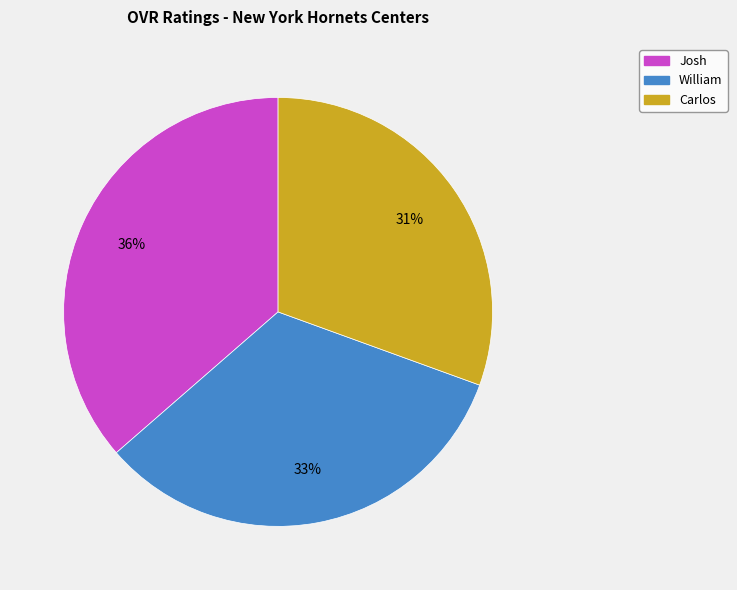

What is the largest slice in the pie chart?

Josh